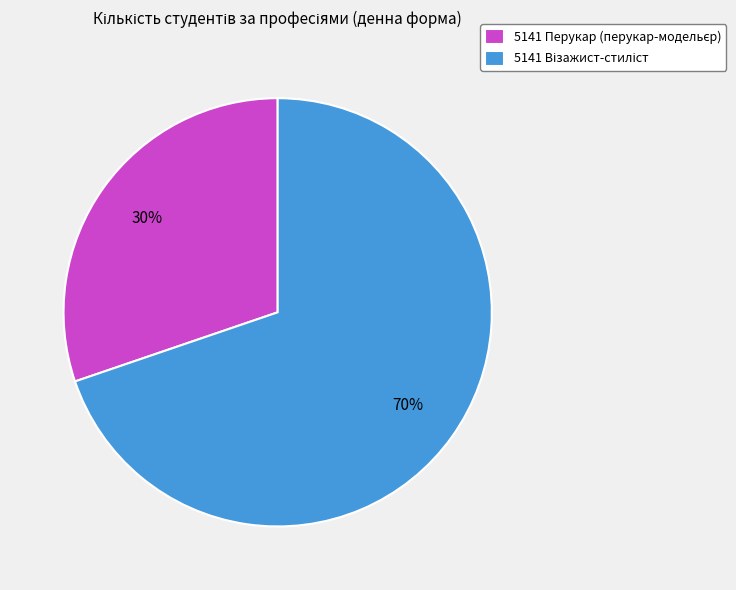

Count the number of slices in the pie.

2